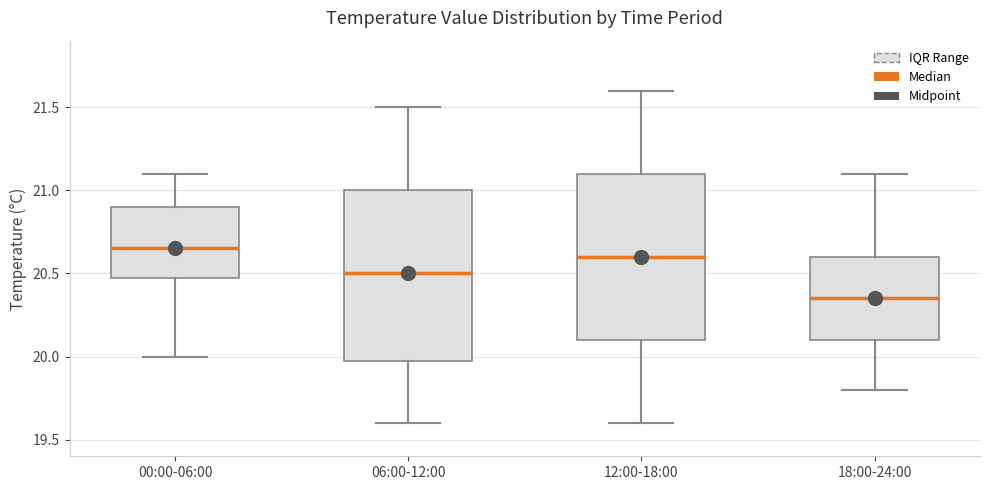

Reading left to right, transcribe this box plot: for each box, give where its median line is, the range the box spans, and where its two whiskers end, as read against the y-axis. The values are not printed on the chart, so give them approximately, as read against the axis.

00:00-06:00: median 20.65, box 20.50 to 20.90, whiskers 20.00 to 21.10
06:00-12:00: median 20.50, box 20.00 to 21.00, whiskers 19.60 to 21.50
12:00-18:00: median 20.60, box 20.10 to 21.10, whiskers 19.60 to 21.60
18:00-24:00: median 20.35, box 20.10 to 20.60, whiskers 19.80 to 21.10